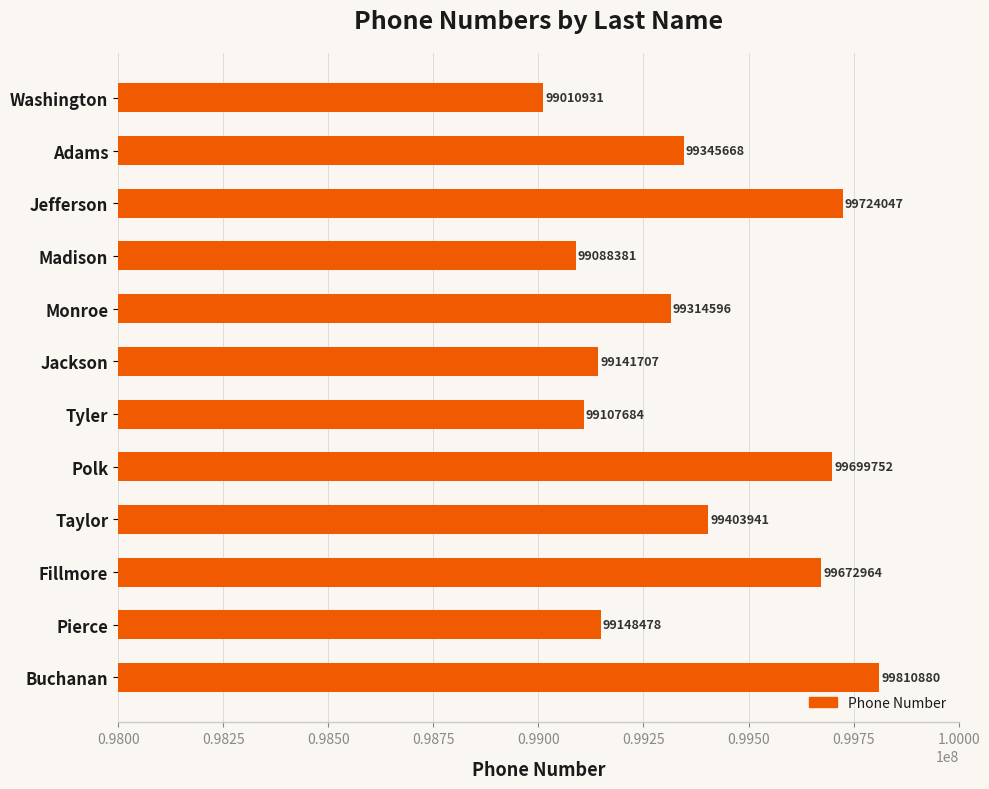

How many categories are shown in the chart?

12